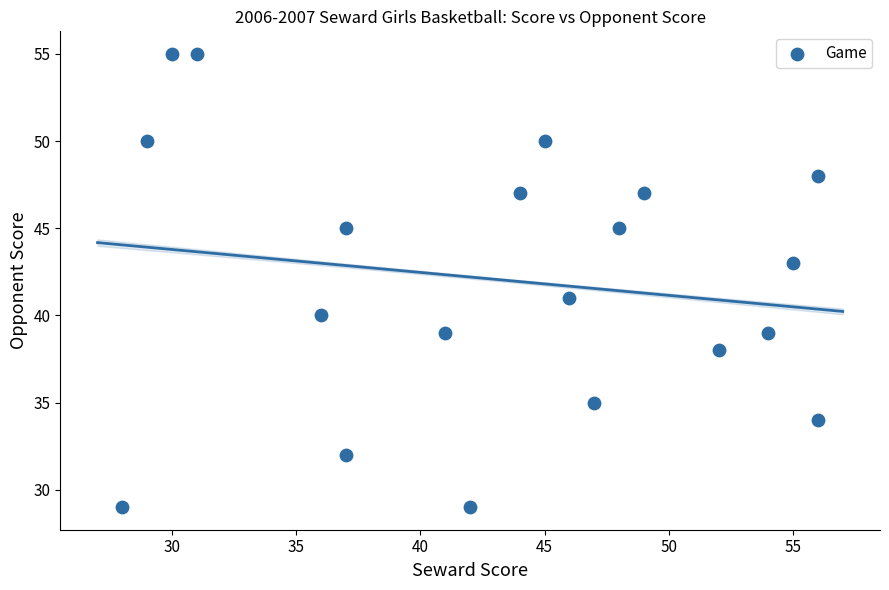

What is the range of X values (max minus min)?

28